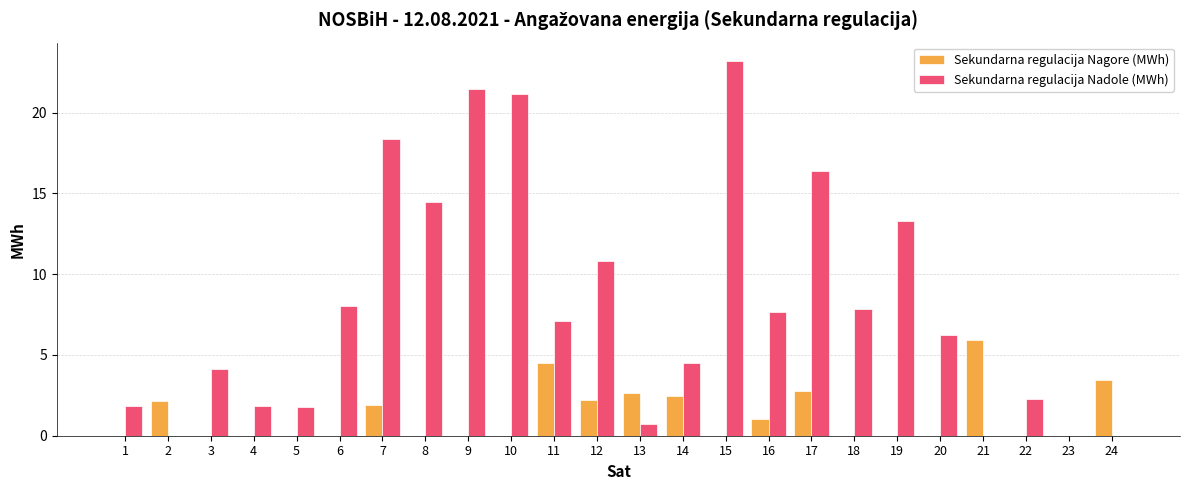

At which category is the sum across all series the highest?

15